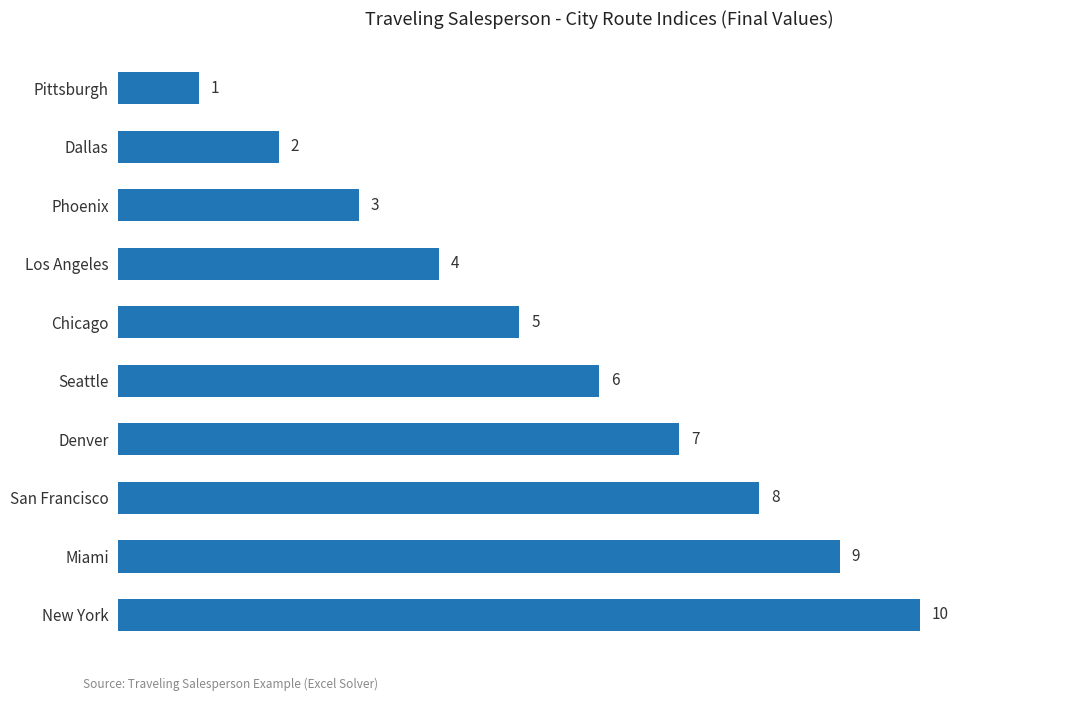

What is the smallest value displayed?

1